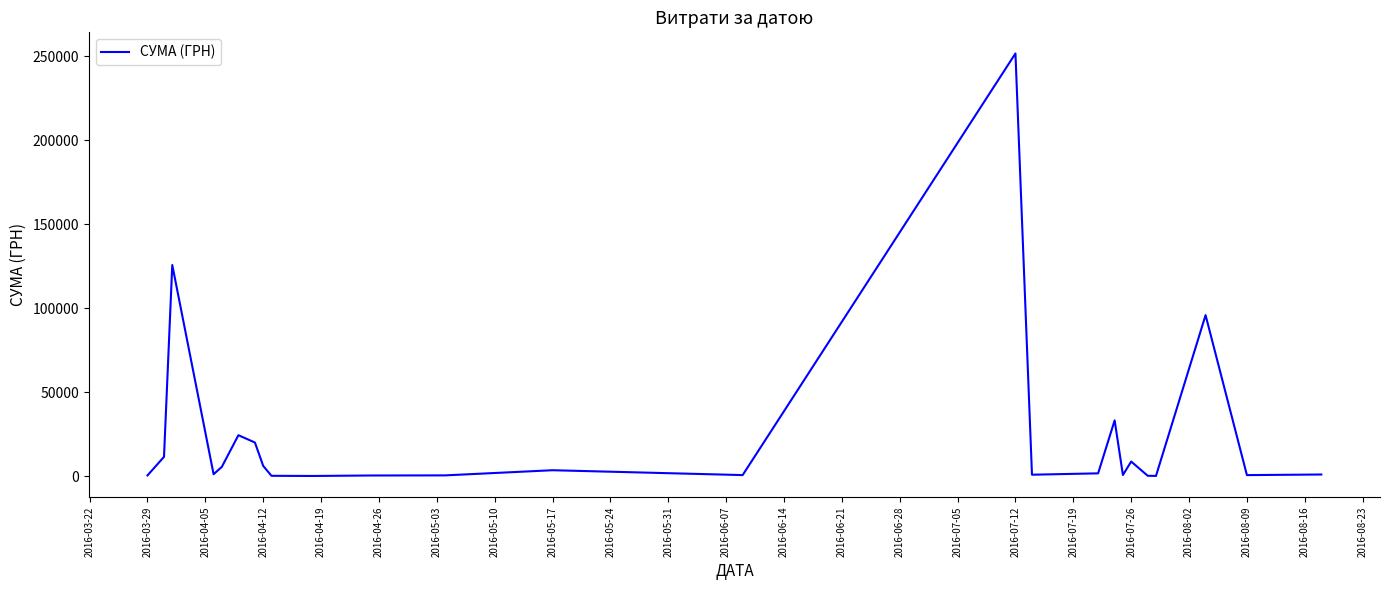

What is the maximum value shown in the chart?

251569.3